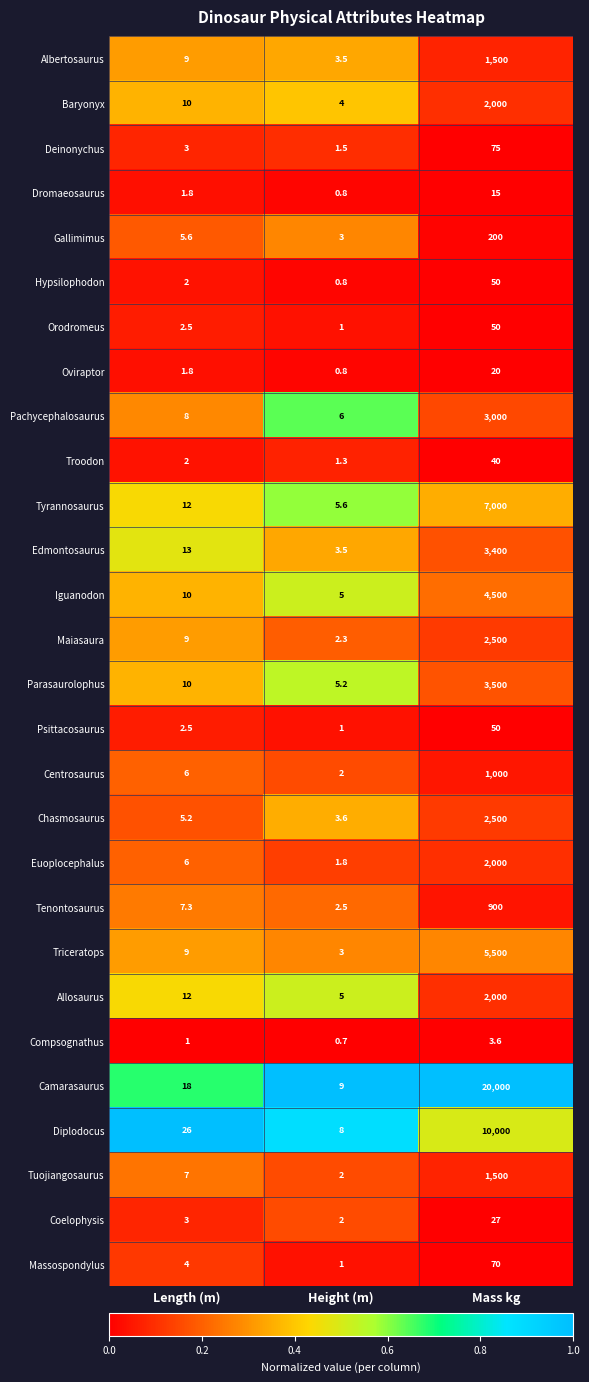

At how many categories does at least one series exceed 0?

3